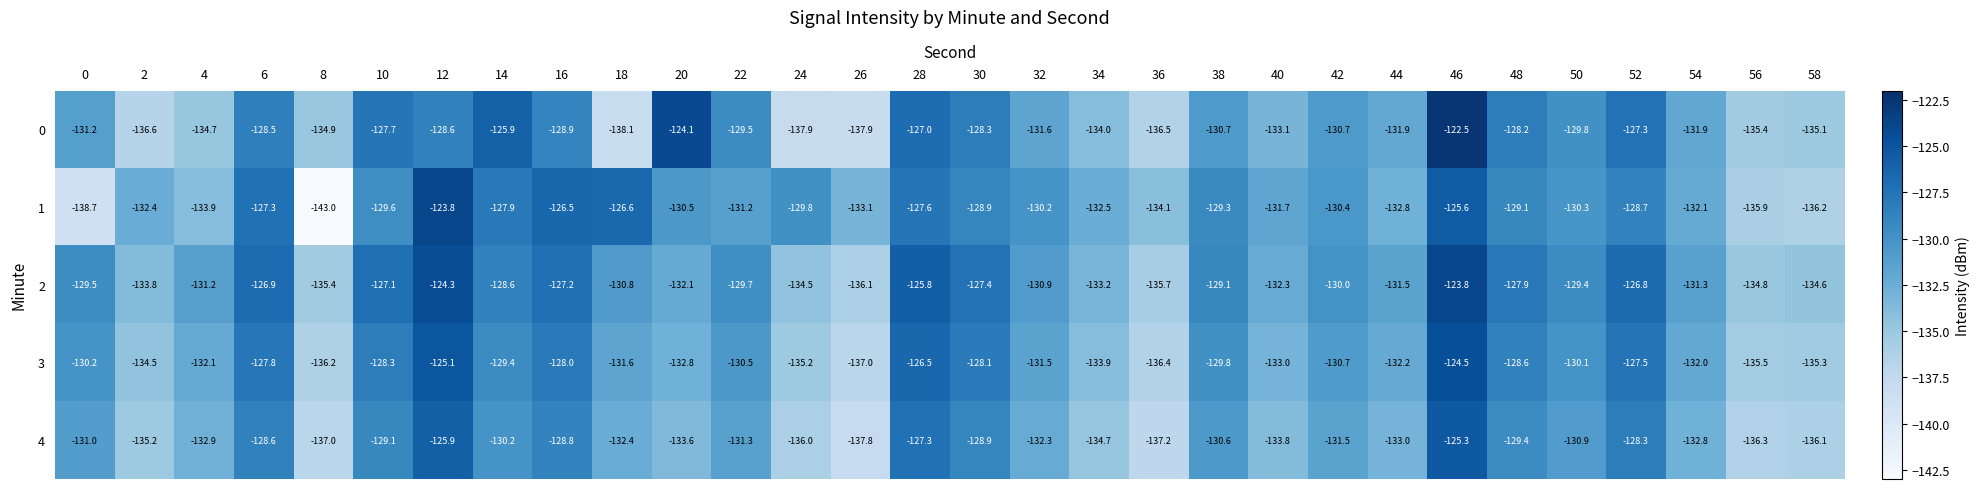

What is the spread (max minus min) of values at 18?

11.5